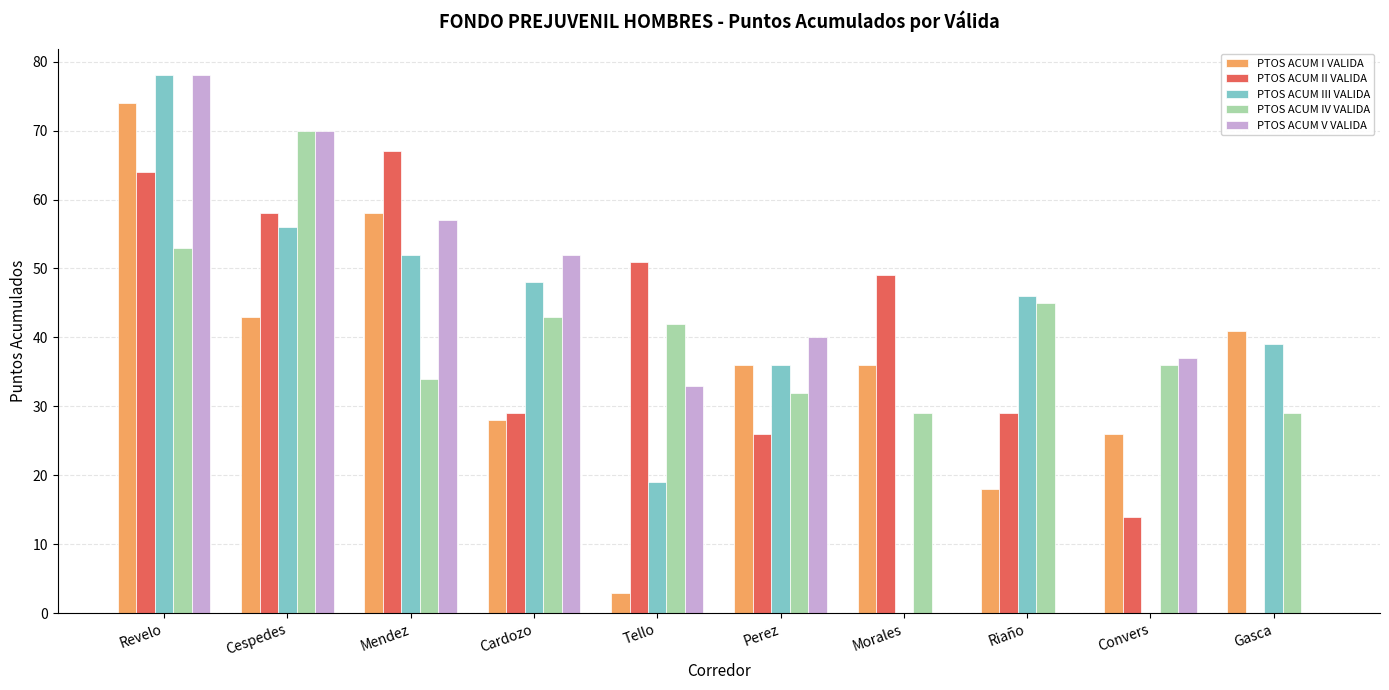

Between Cespedes and Tello, which series saw the biggest shift?

PTOS ACUM I VALIDA